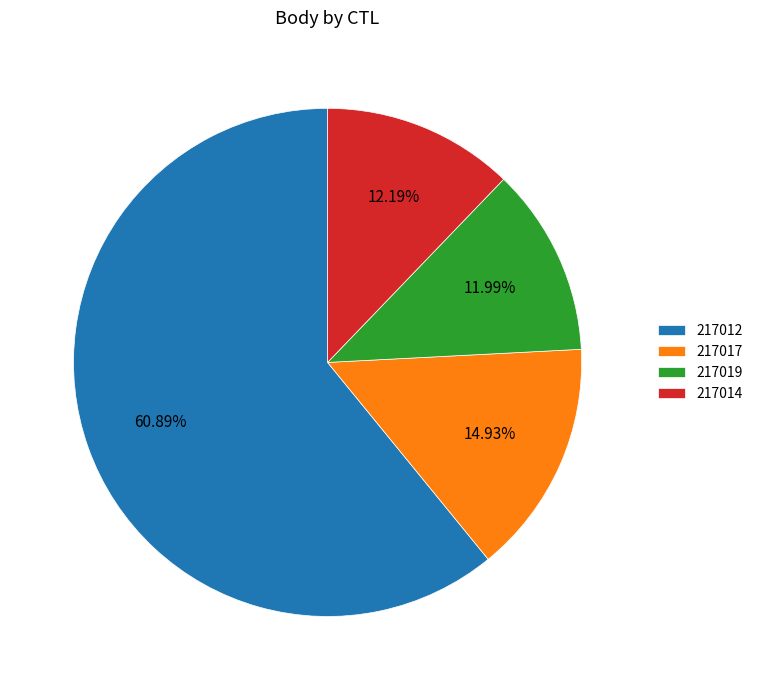

Which has a higher value, 217017 or 217014?

217017